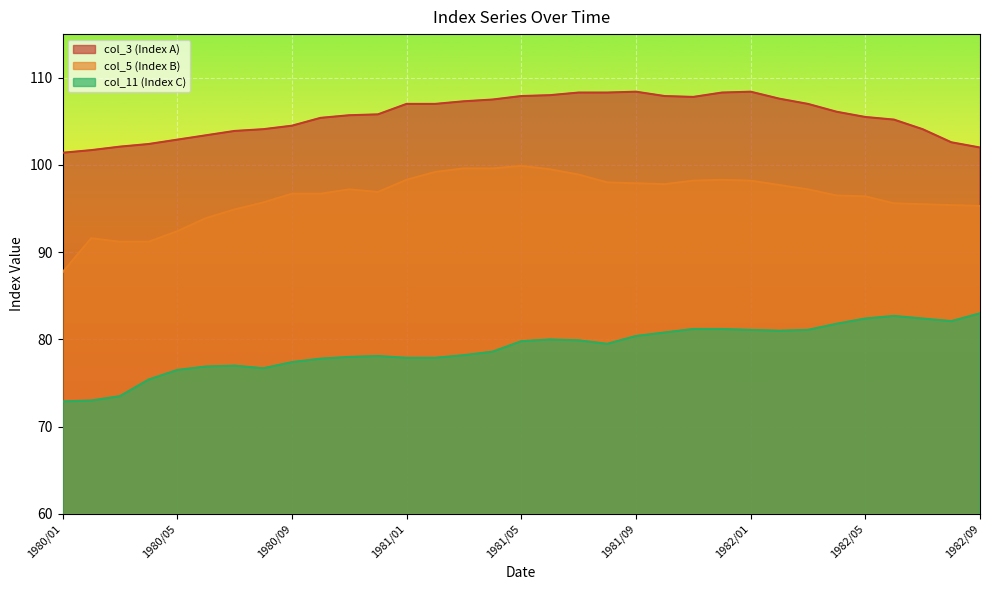

How many data points does each series have?

33